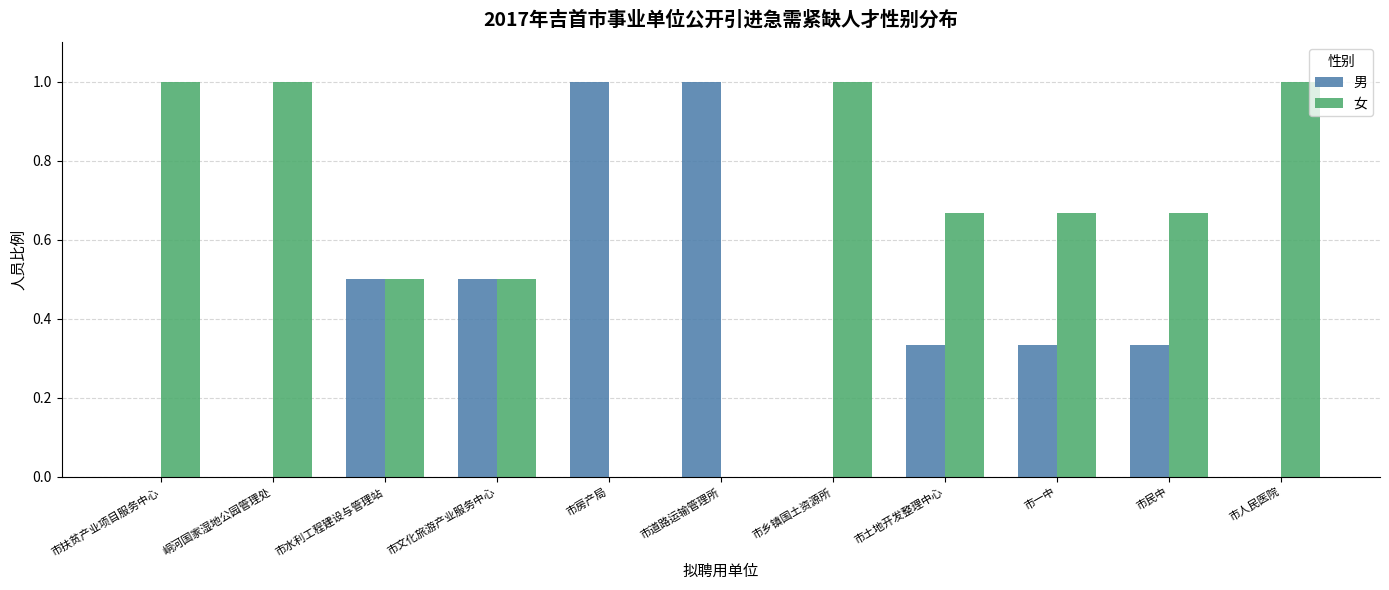

Read the 男 value at 市房产局.

1.0